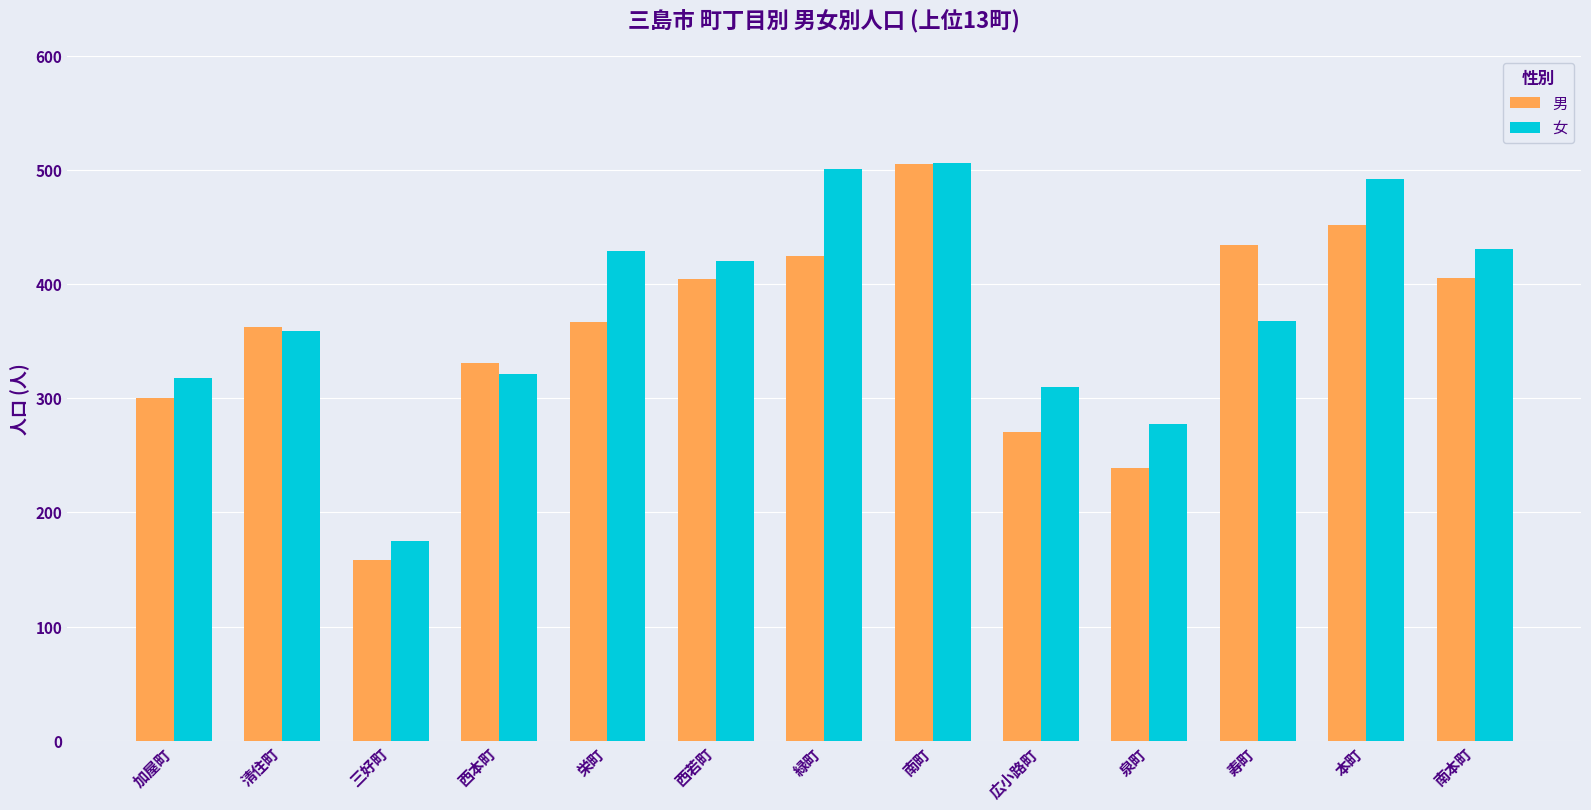

Rank the series by their average value, from highest to lowest.

女, 男